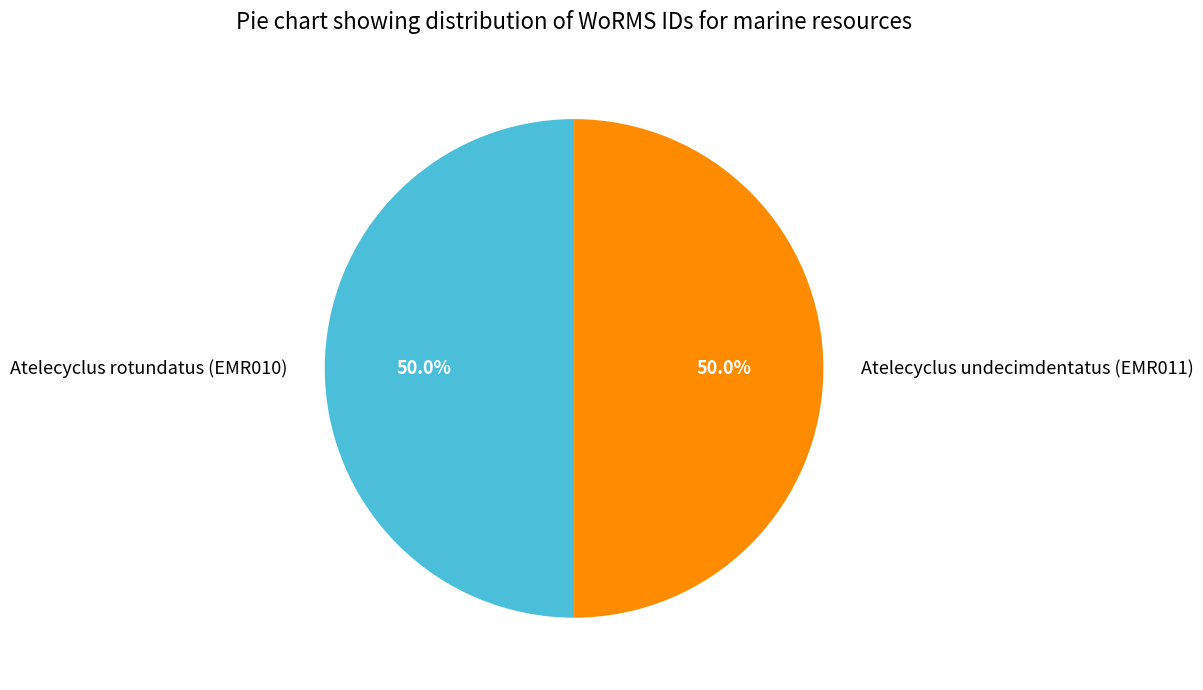

True or false: Atelecyclus rotundatus (EMR010) accounts for 50% of the total.

True